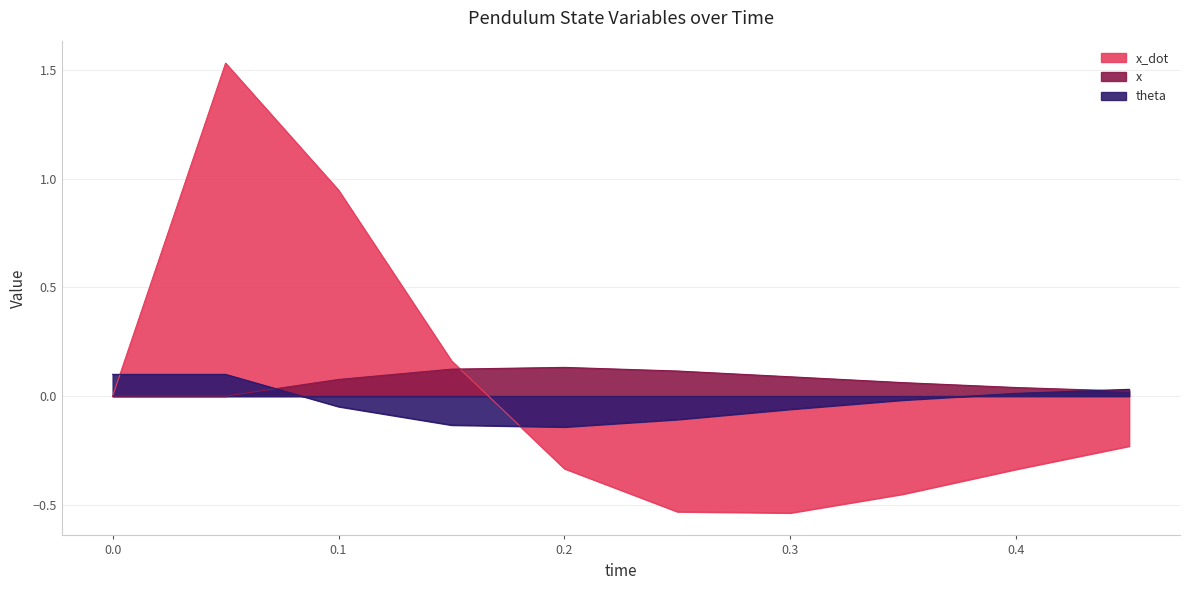

Rank the series by their average value, from highest to lowest.

x, x_dot, theta